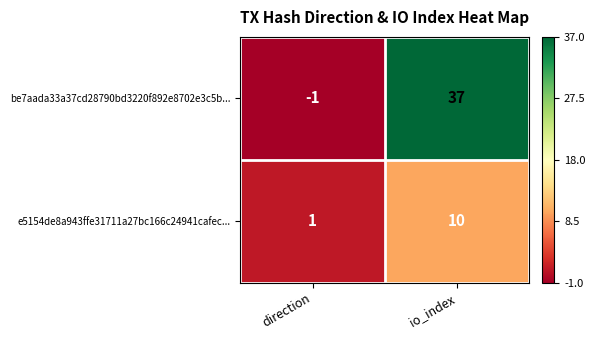

List the series in order of their peak value, highest first.

be7aada33a37cd28790bd3220f892e8702e3c5b..., e5154de8a943ffe31711a27bc166c24941cafec...